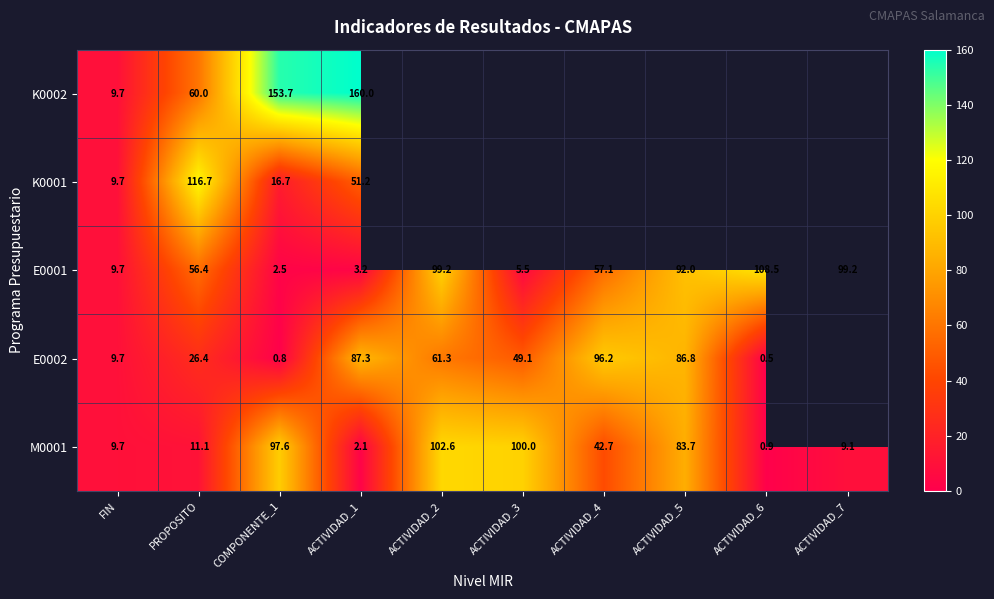

How many values in the M0001 series are below 42?

5